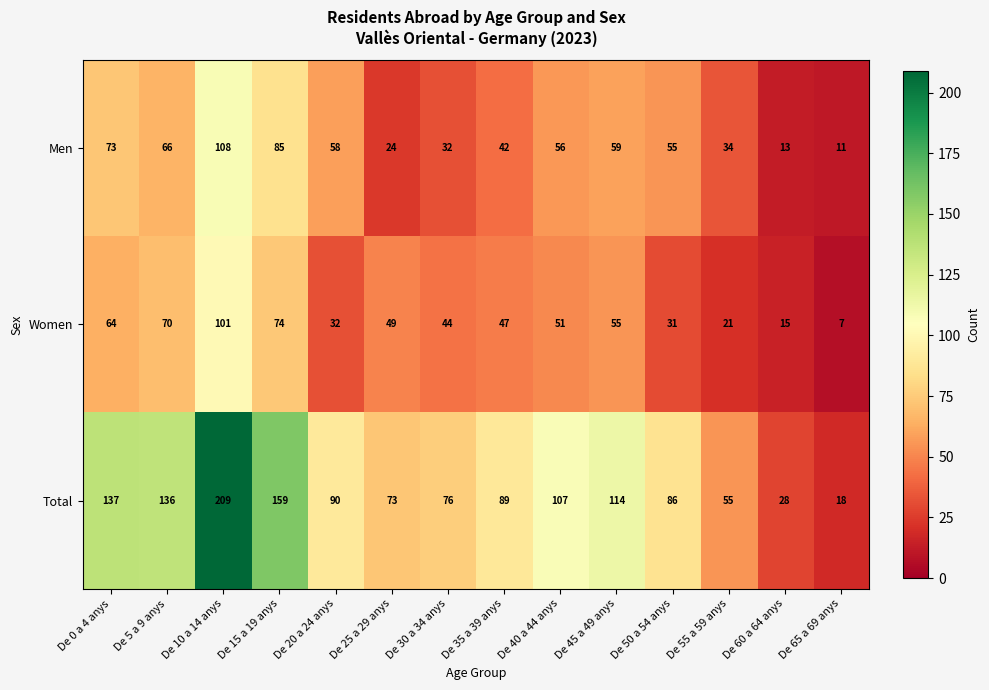

Which series has the largest total across all categories?

Total